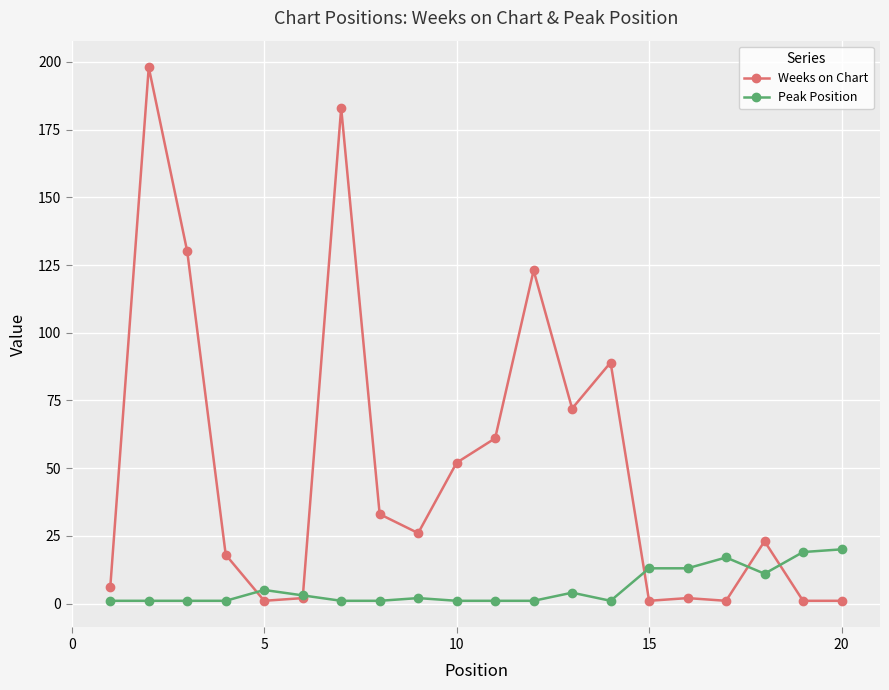

List the series in order of their peak value, highest first.

Weeks on Chart, Peak Position